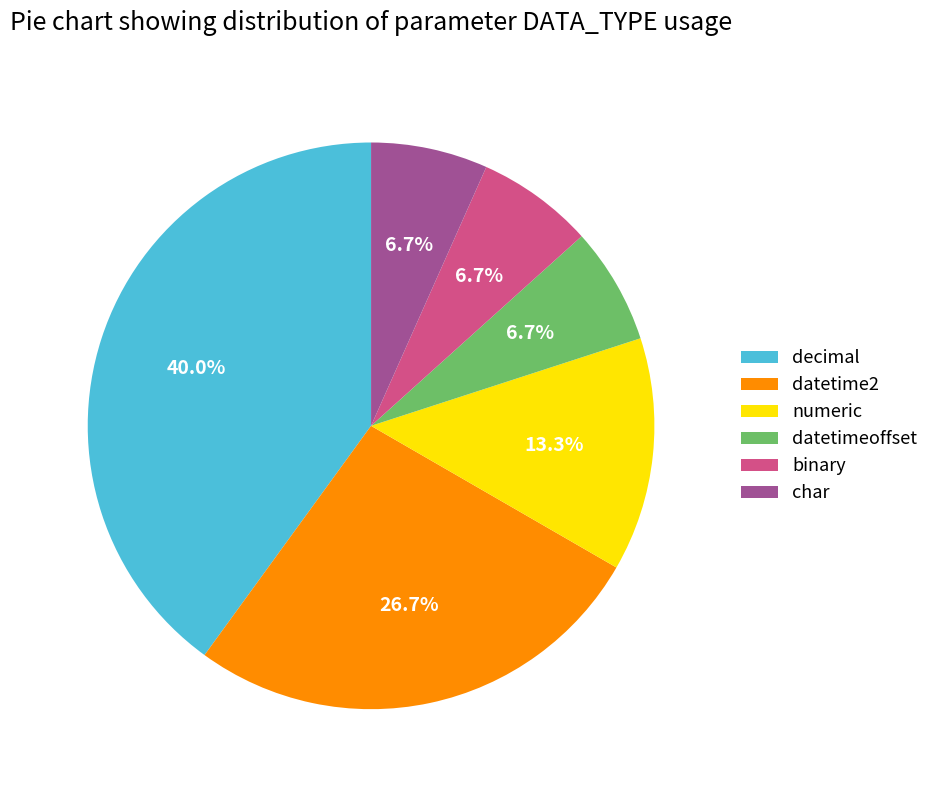

Does numeric represent more than half of the total?

No